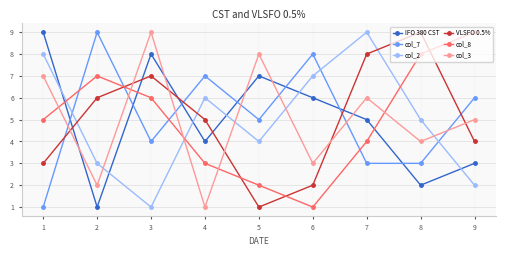

Count the VLSFO 0.5% values in the range 3 to 7.

5